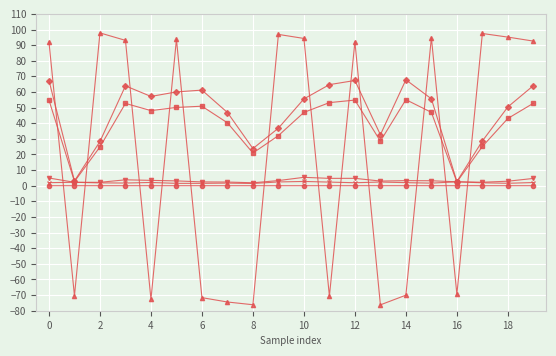

What is the maximum value shown in the chart?

97.8